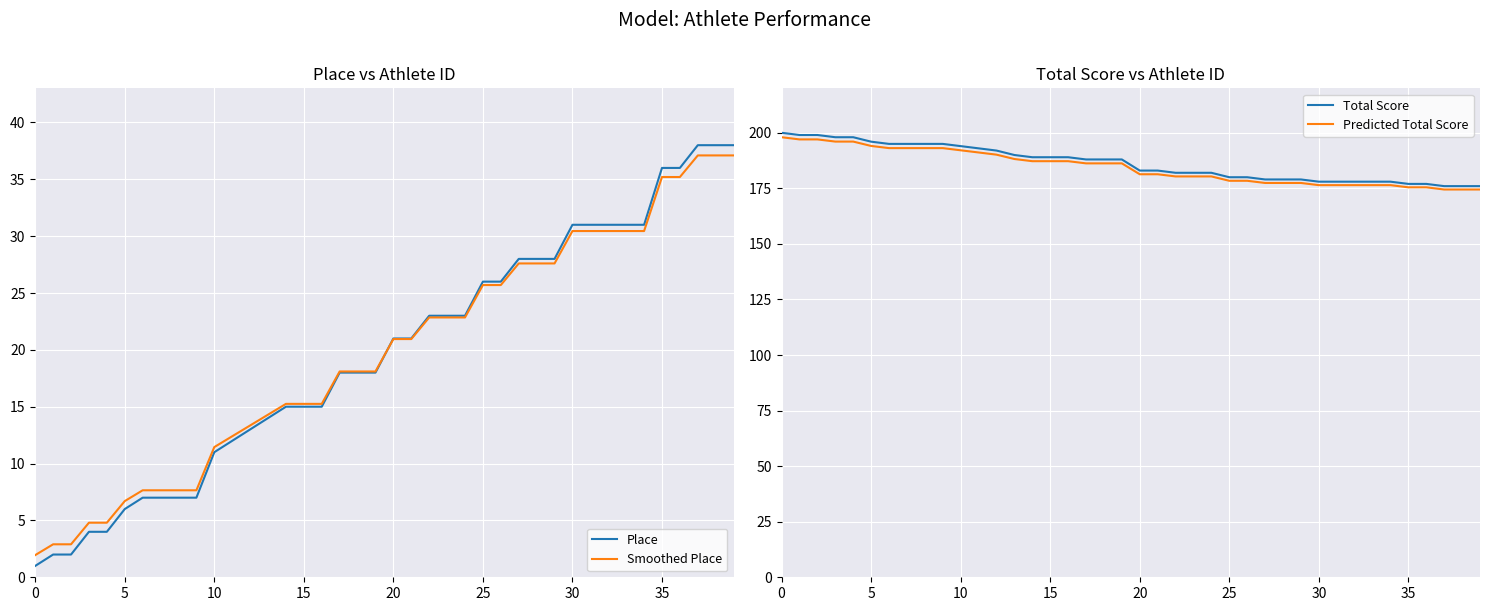

Where is Place nearest to the value 19?

17